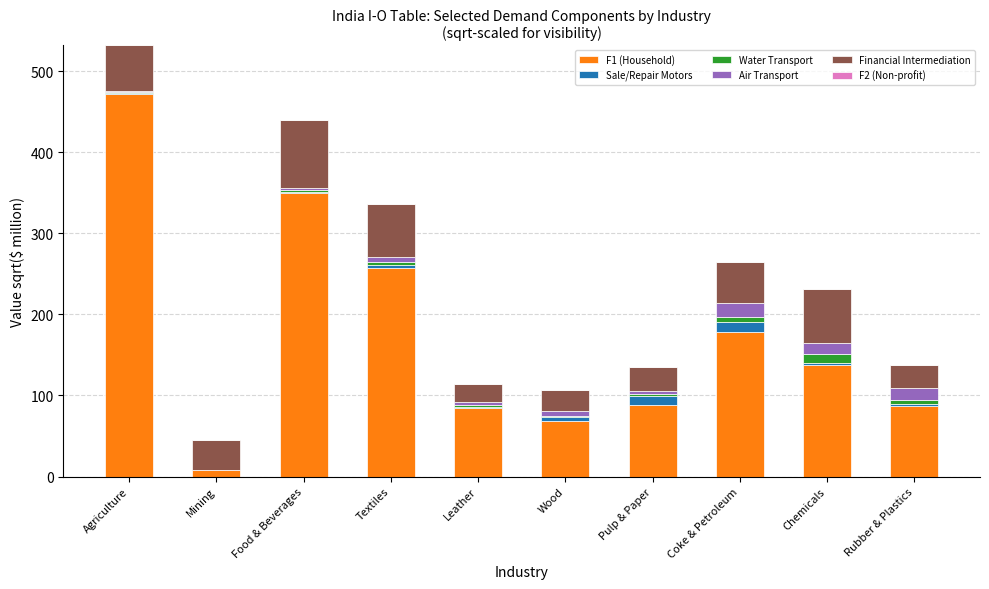

True or false: F1 (Household) has a value of 195.1 at Chemicals.

False